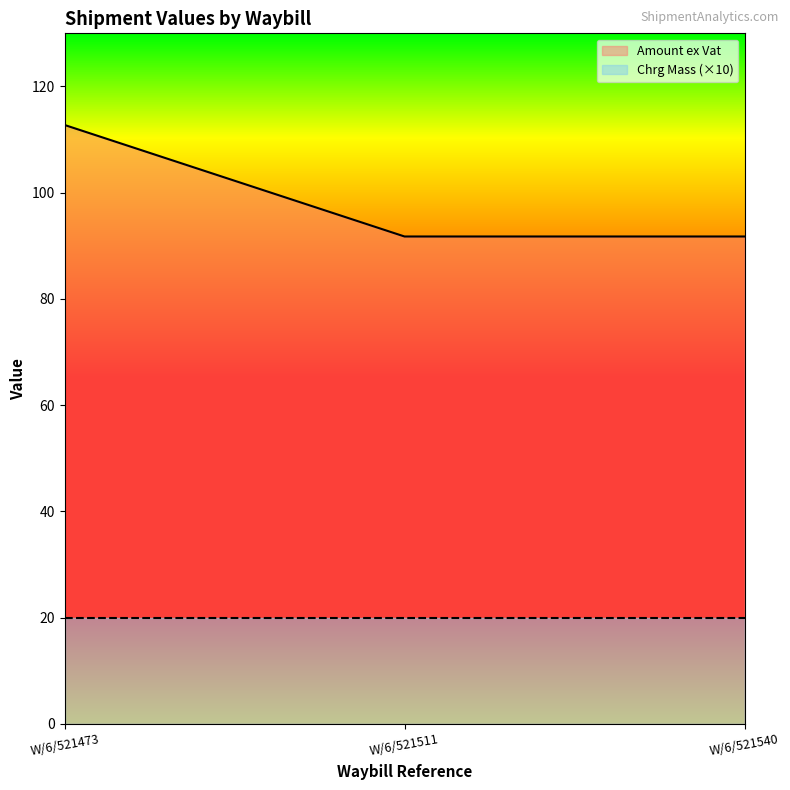

Does the chart have visible grid lines?

No